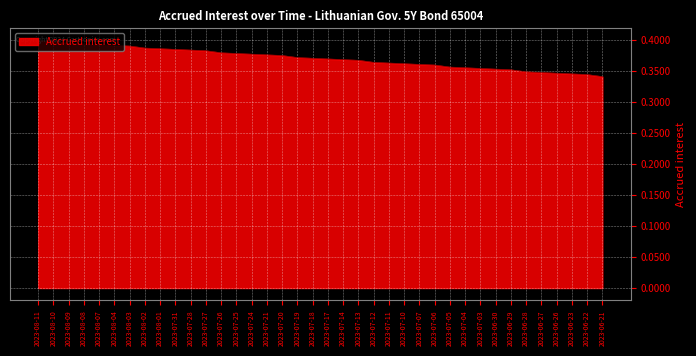

The chart shows a value of 0.6 at 2023-07-17. True or false?

False